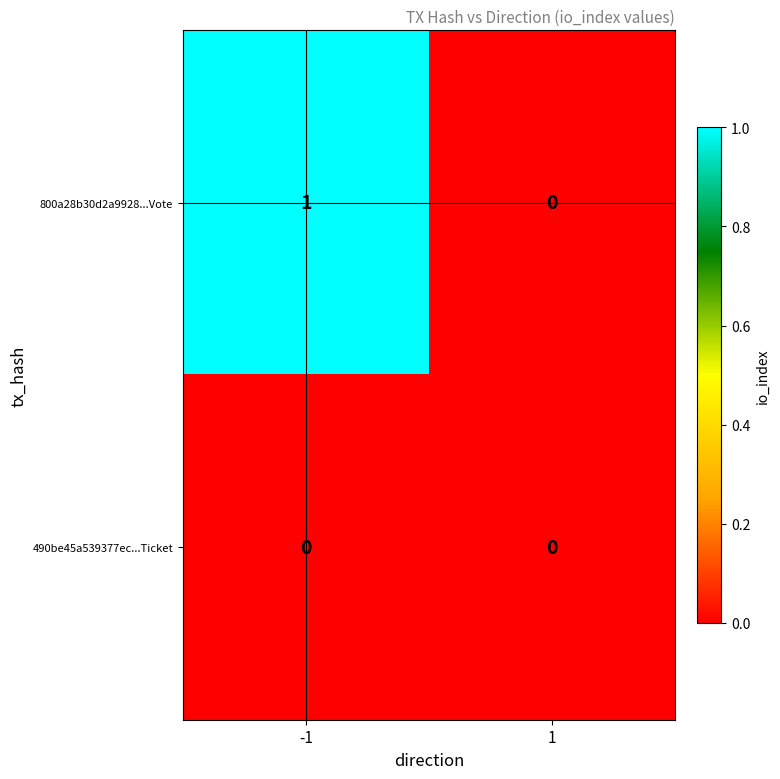

Between -1 and 1, which series saw the biggest shift?

800a28b30d2a9928...Vote